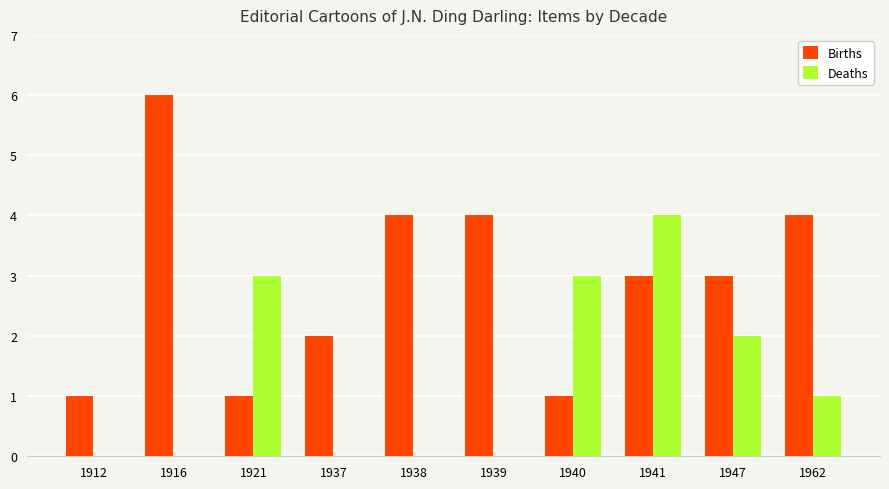

What are all the series names shown in the legend?

Births, Deaths